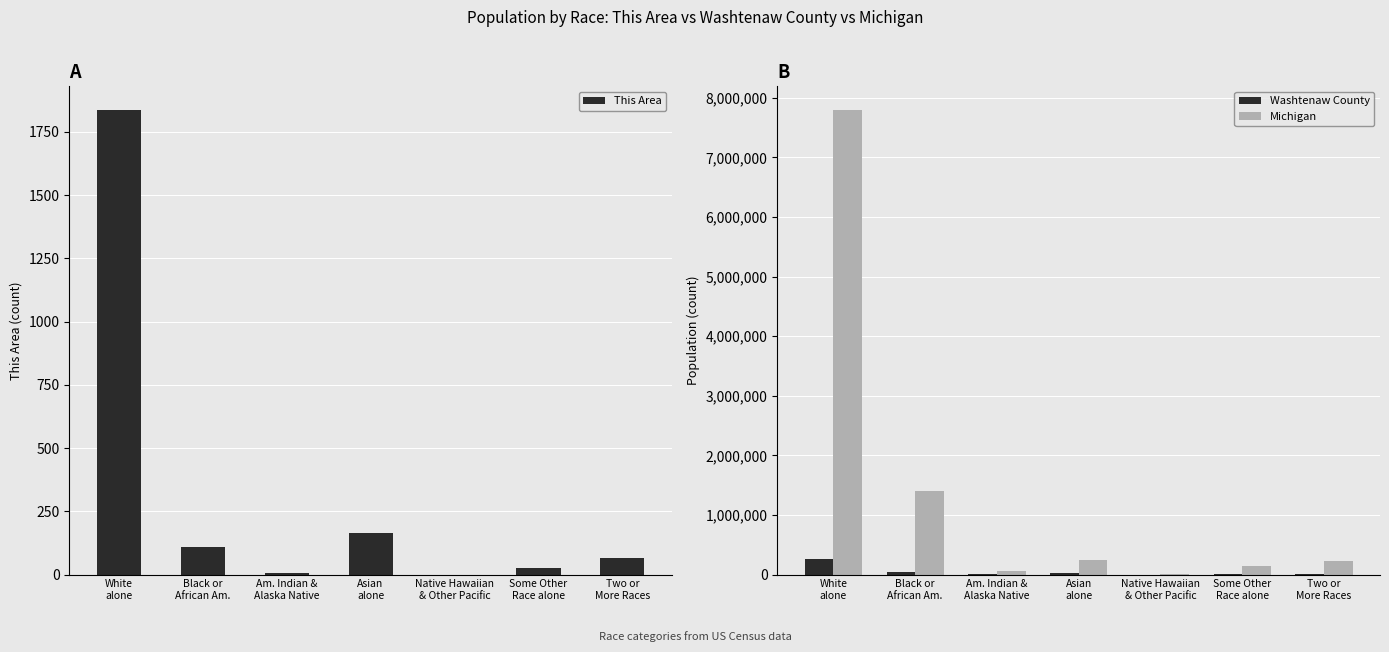

Reading left to right, transcribe all the data shown in this chart.

This Area: 1838	110	6	164	0	26	66
Washtenaw County: 256880	43767	1174	27109	128	4159	11574
Michigan: 7803120	1400362	62007	238199	2604	147029	230319